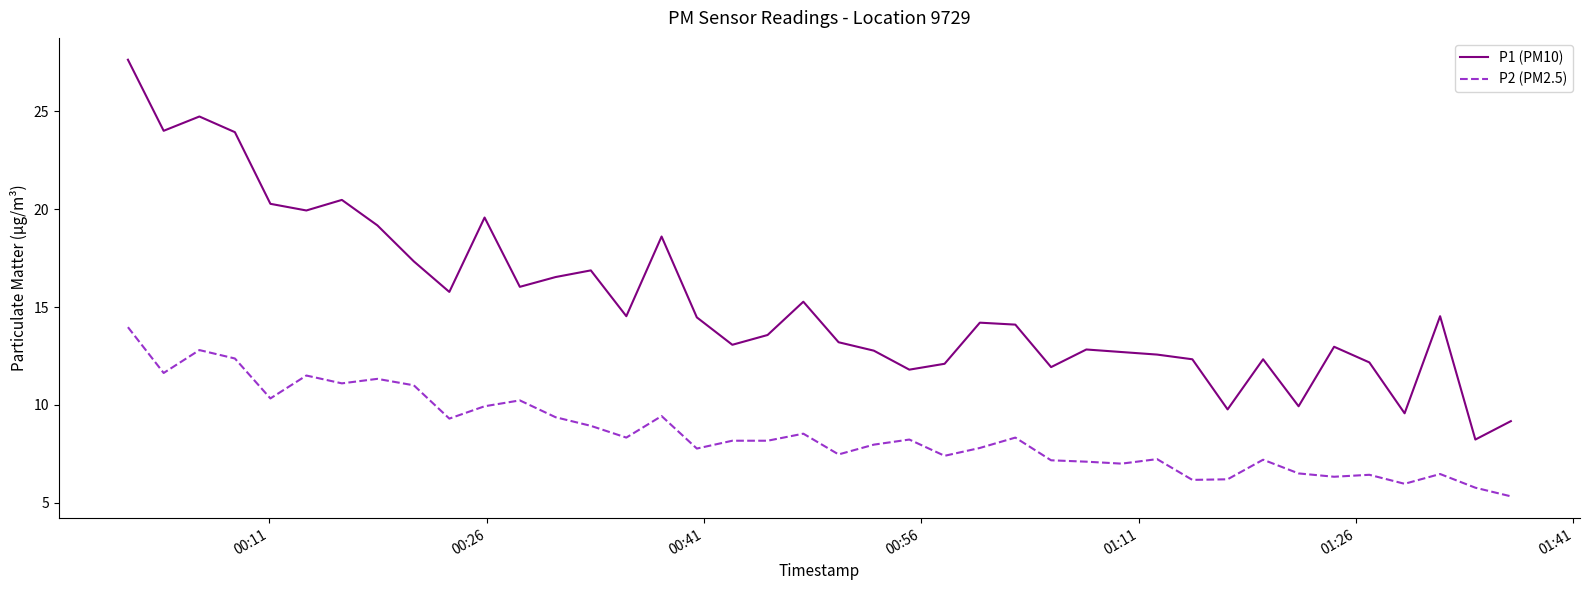

Rank the series by their maximum value, from highest to lowest.

P1 (PM10), P2 (PM2.5)